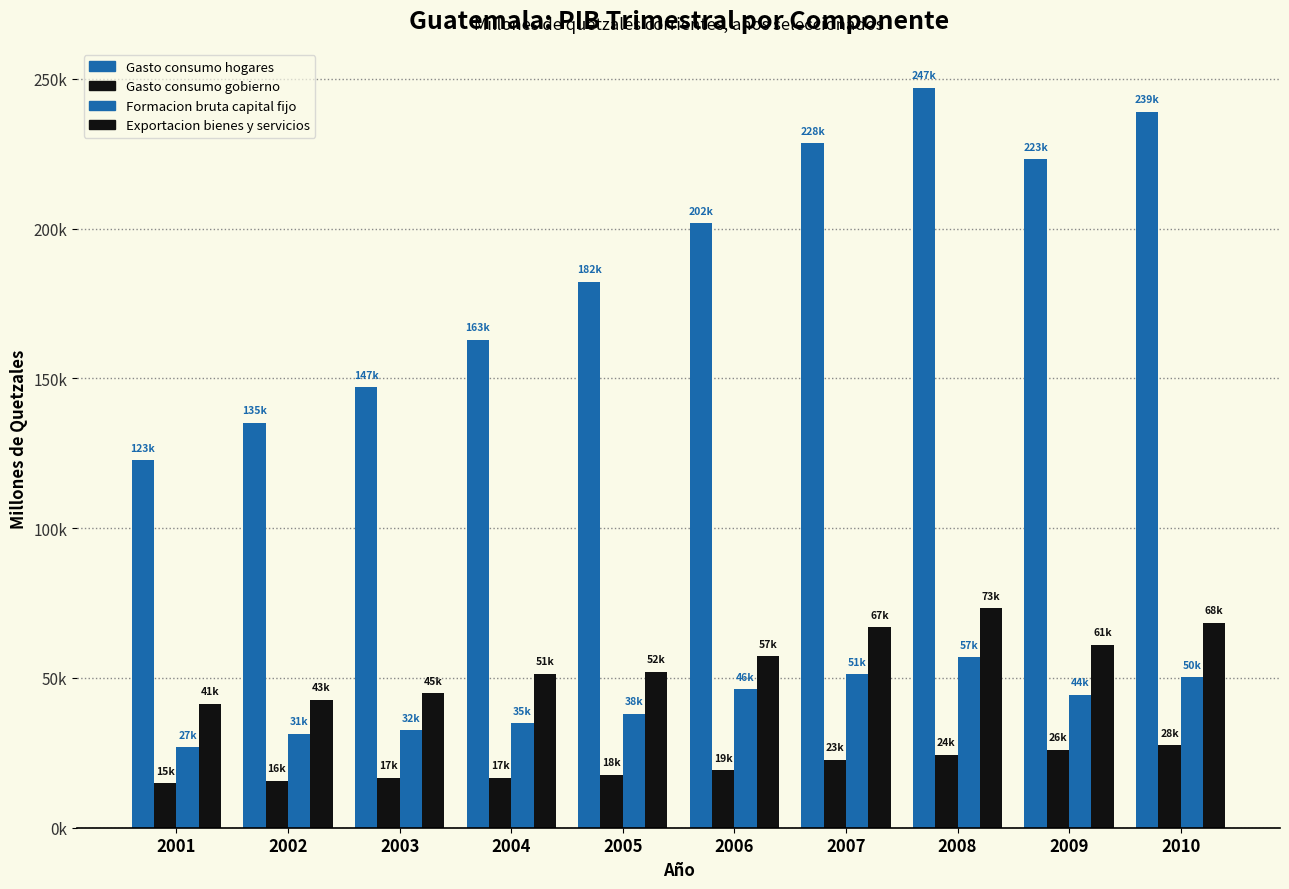

Reading left to right, extract all data points from this chart.

Gasto consumo hogares: 122599.4	135231.9	147086.5	162860.8	182230.8	201705.6	228460.9	247066.5	223068.5	239076.2
Gasto consumo gobierno: 14781.5	15704.5	16709.4	16687.2	17611.5	19237.2	22663.3	24440.1	25999.1	27541.8
Formacion bruta capital fijo: 26905.7	31373.7	32488.0	34923.8	38009.4	46214.8	51272.8	56827.3	44366.8	50291.1
Exportacion bienes y servicios: 41458.7	42737.6	44857.6	51372.2	52045.8	57302.1	66919.7	73302.4	61033.5	68403.2